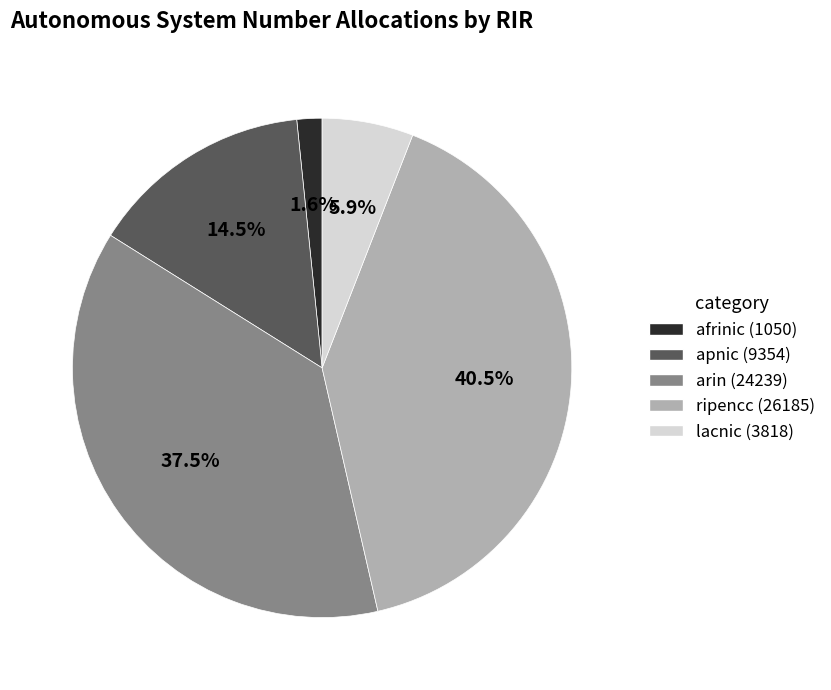

What is the smallest slice in the pie chart?

afrinic